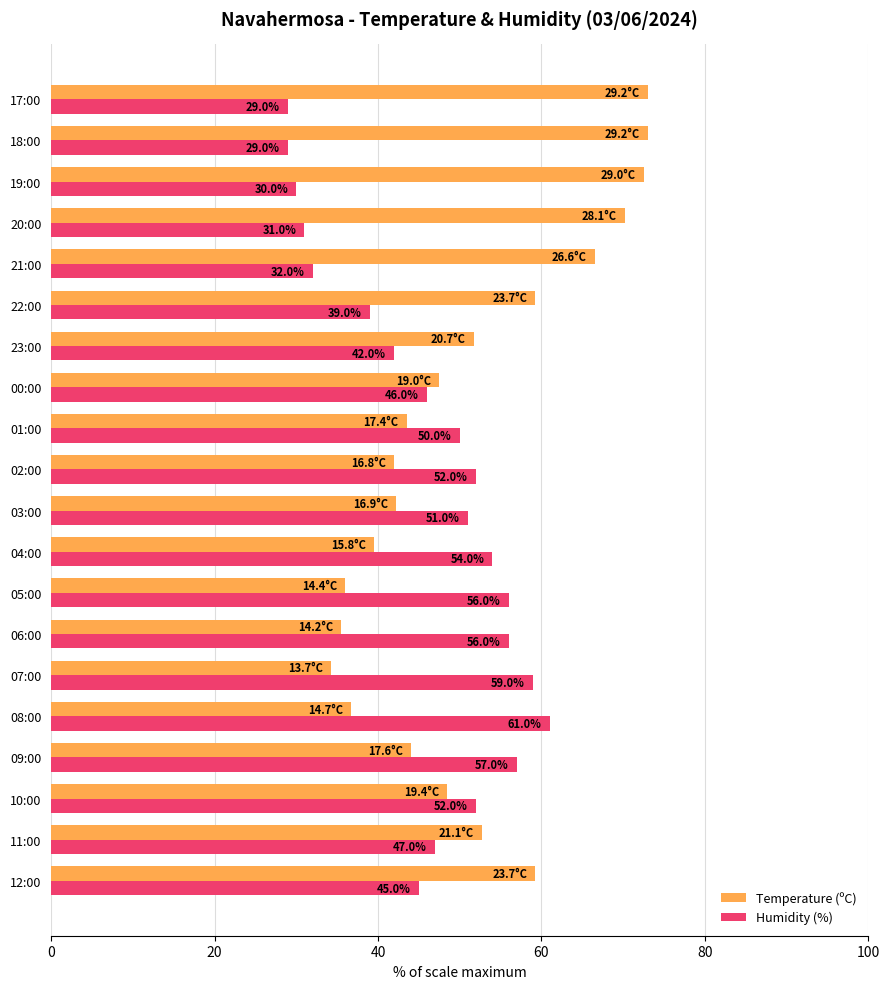

List the series in order of their overall mean, highest first.

Temperature (ºC), Humidity (%)